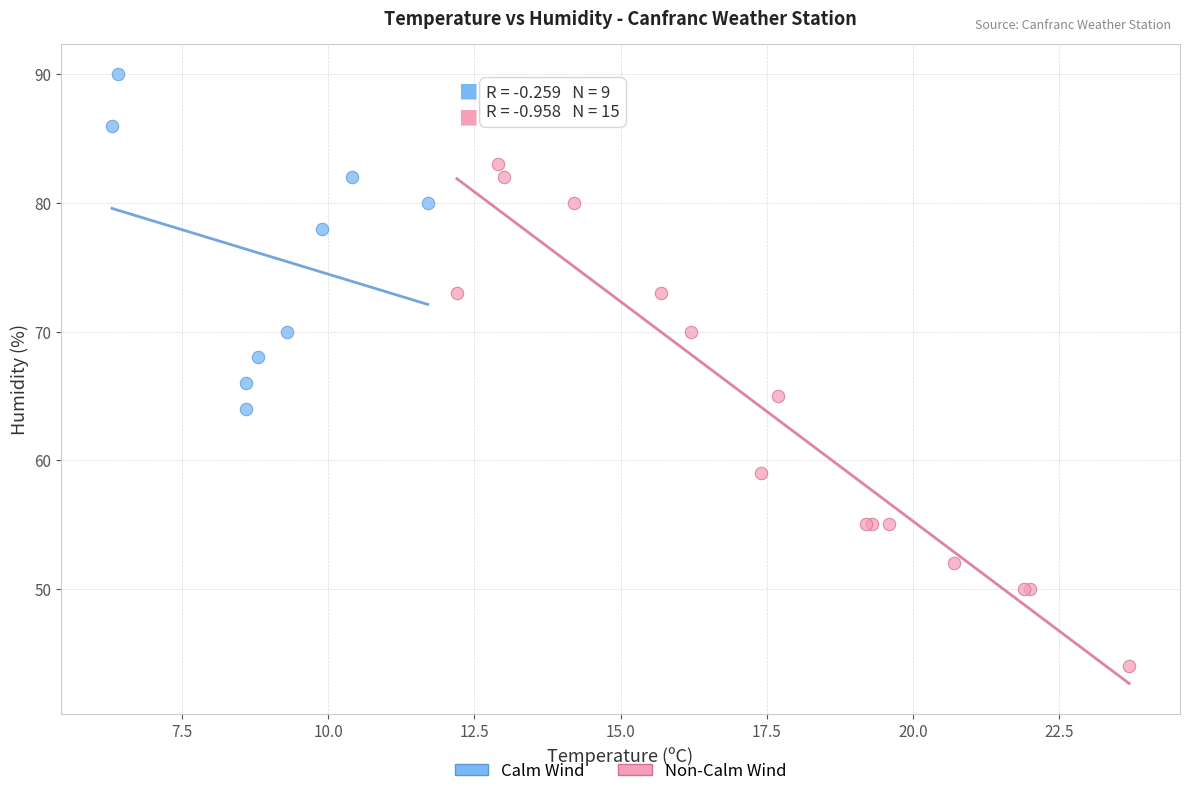

Which series contains the lowest Y value?

Non-Calm Wind